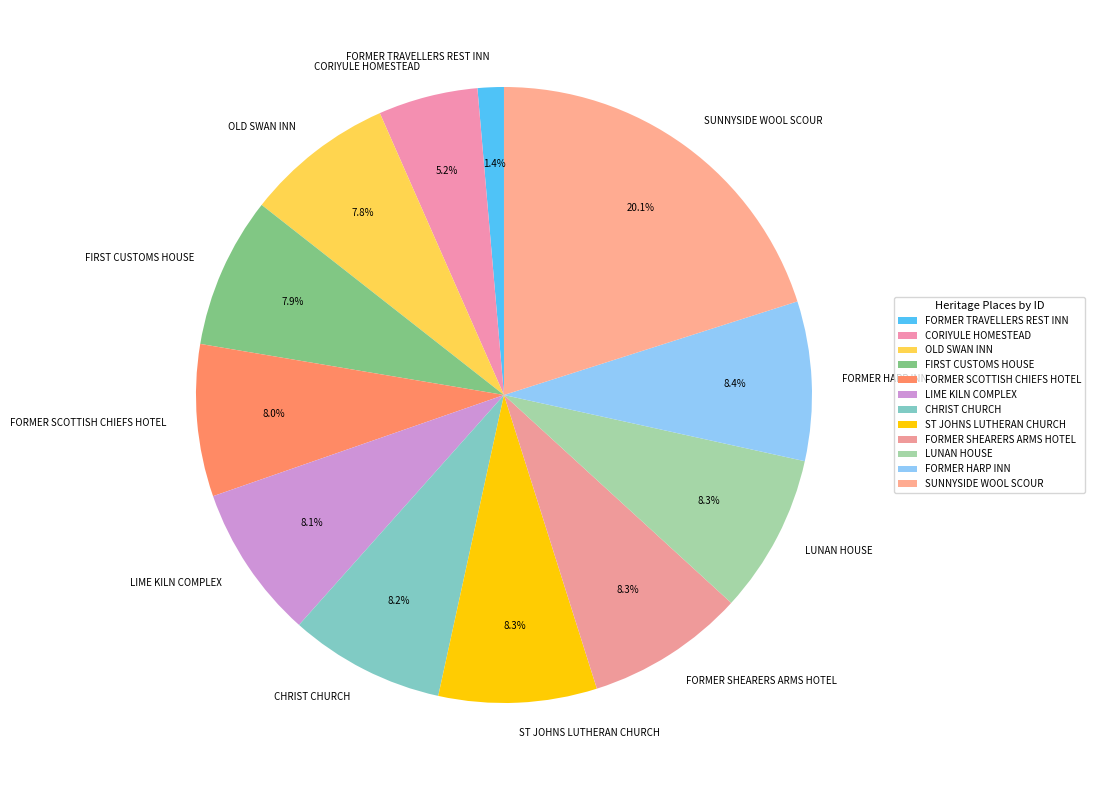

Is it true that FORMER HARP INN is 20% of the pie?

False